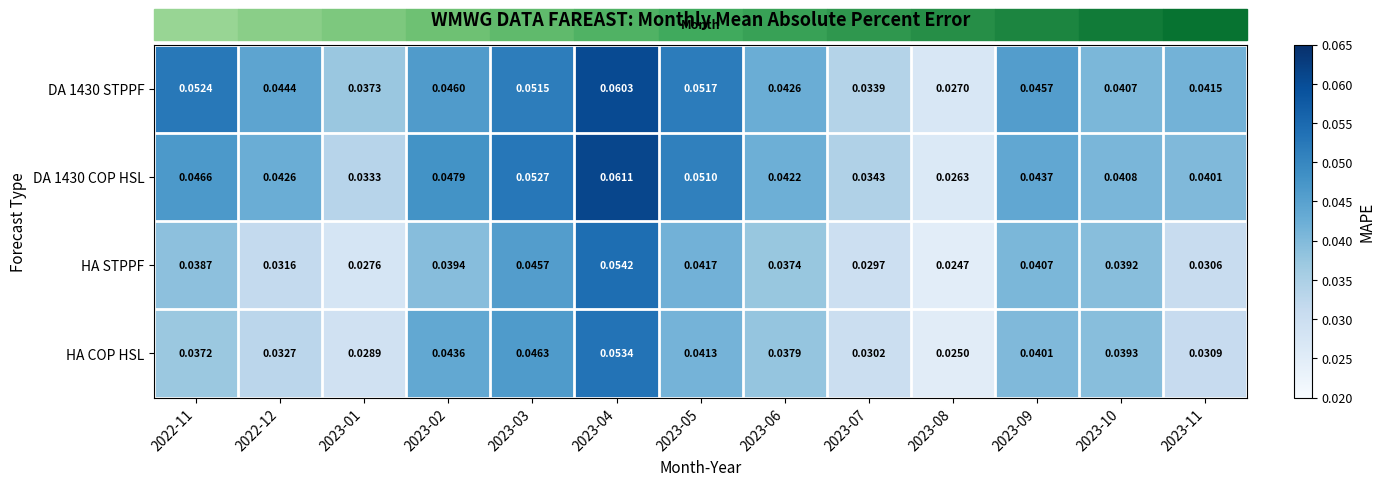

At which category is the sum across all series the highest?

2023-04